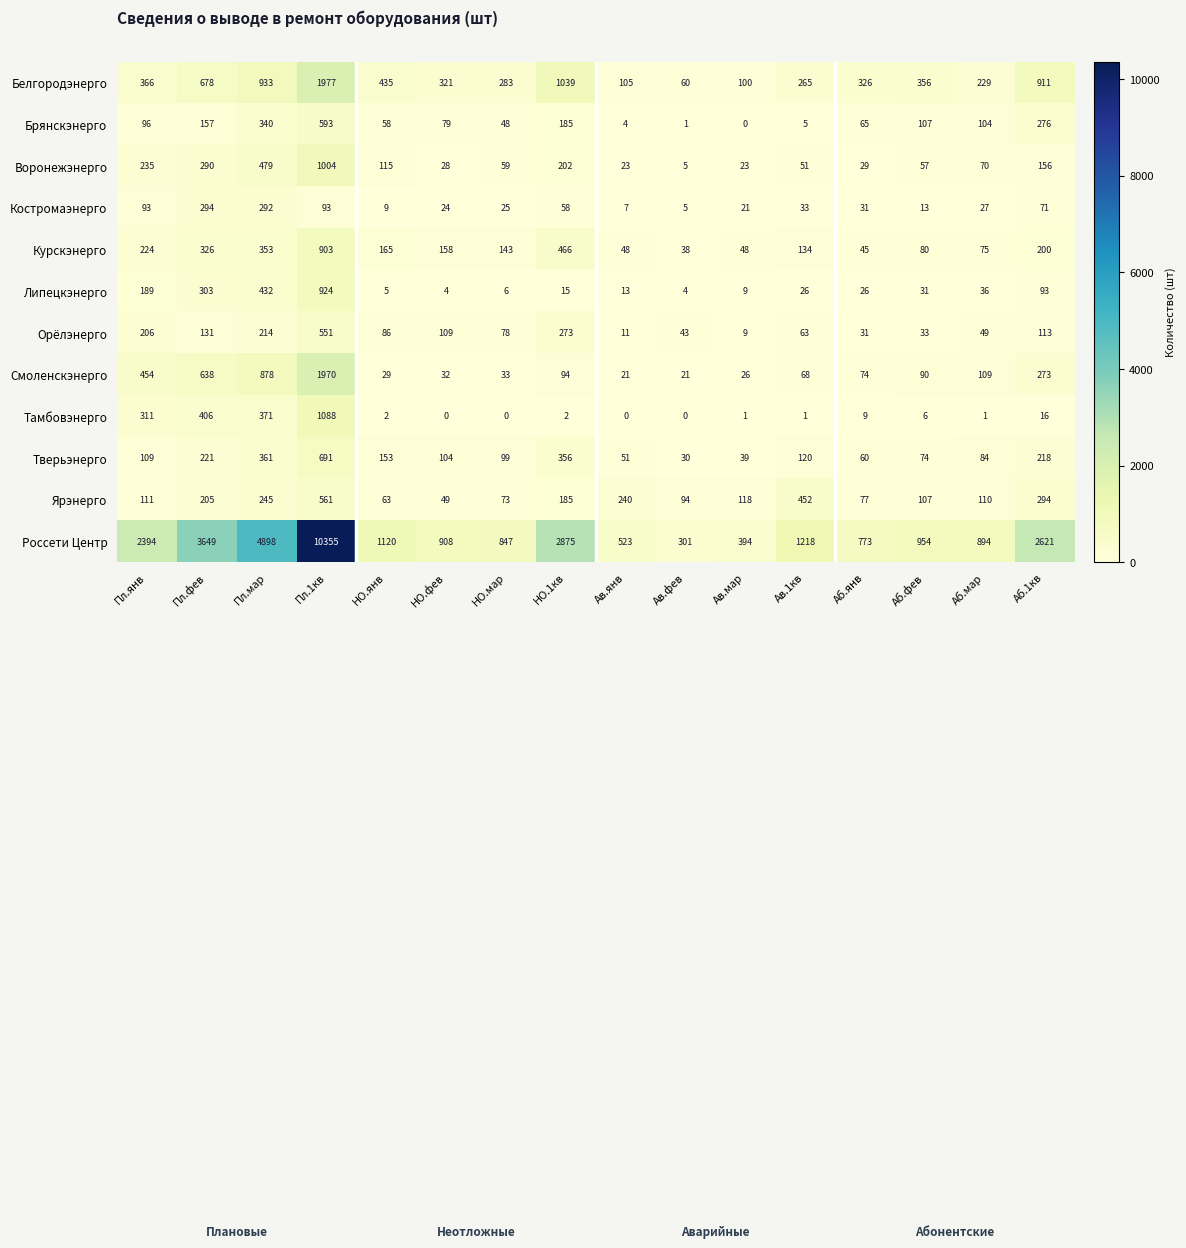

Which label corresponds to the largest value in the chart?

Пл.1кв